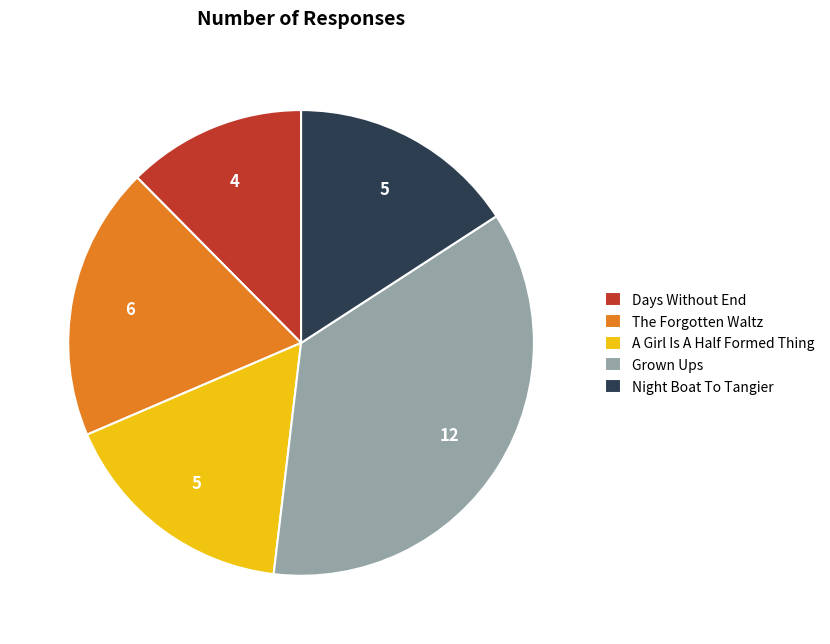

Rank the categories by value from highest to lowest.

Grown Ups, The Forgotten Waltz, A Girl Is A Half Formed Thing, Night Boat To Tangier, Days Without End